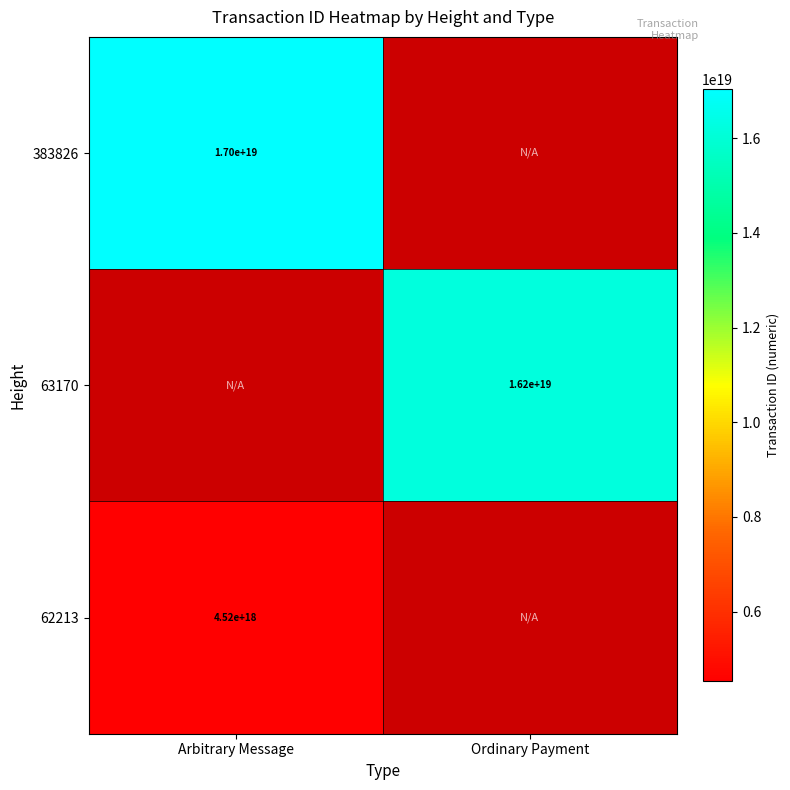

Which has a higher value, Arbitrary Message or Ordinary Payment?

Ordinary Payment